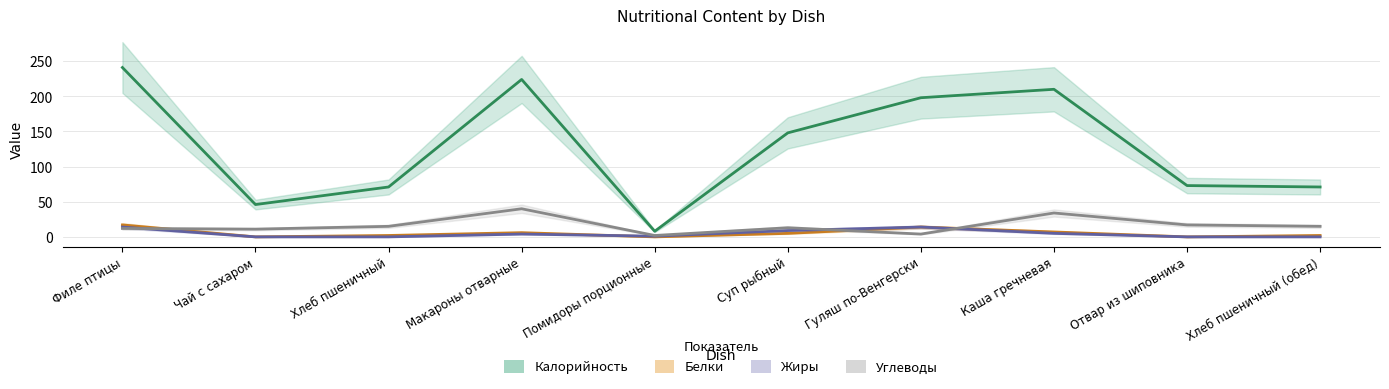

What are all the series names shown in the legend?

Калорийность, Белки, Жиры, Углеводы